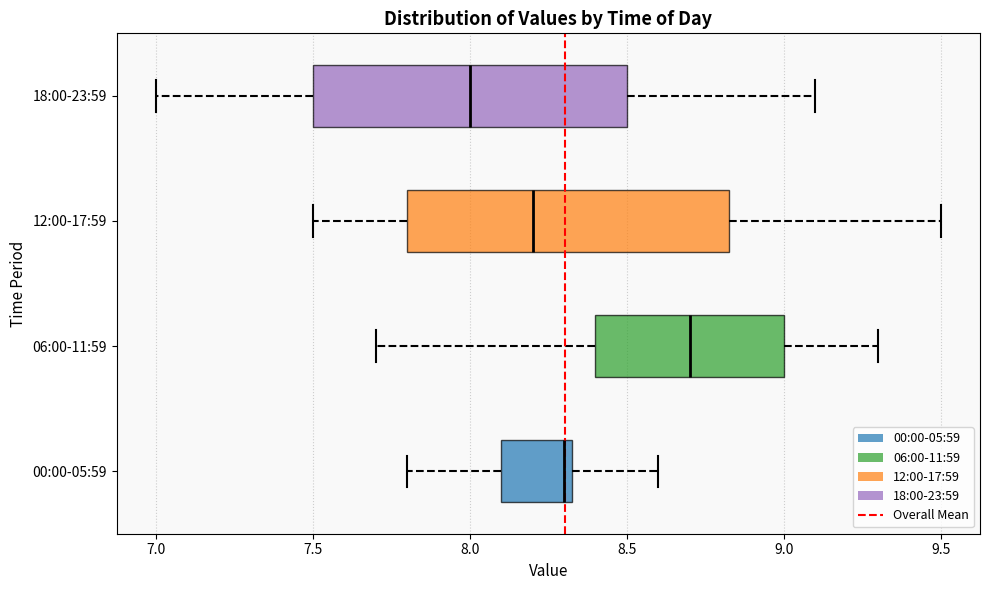

Which box's median line is the furthest to the left?

18:00-23:59